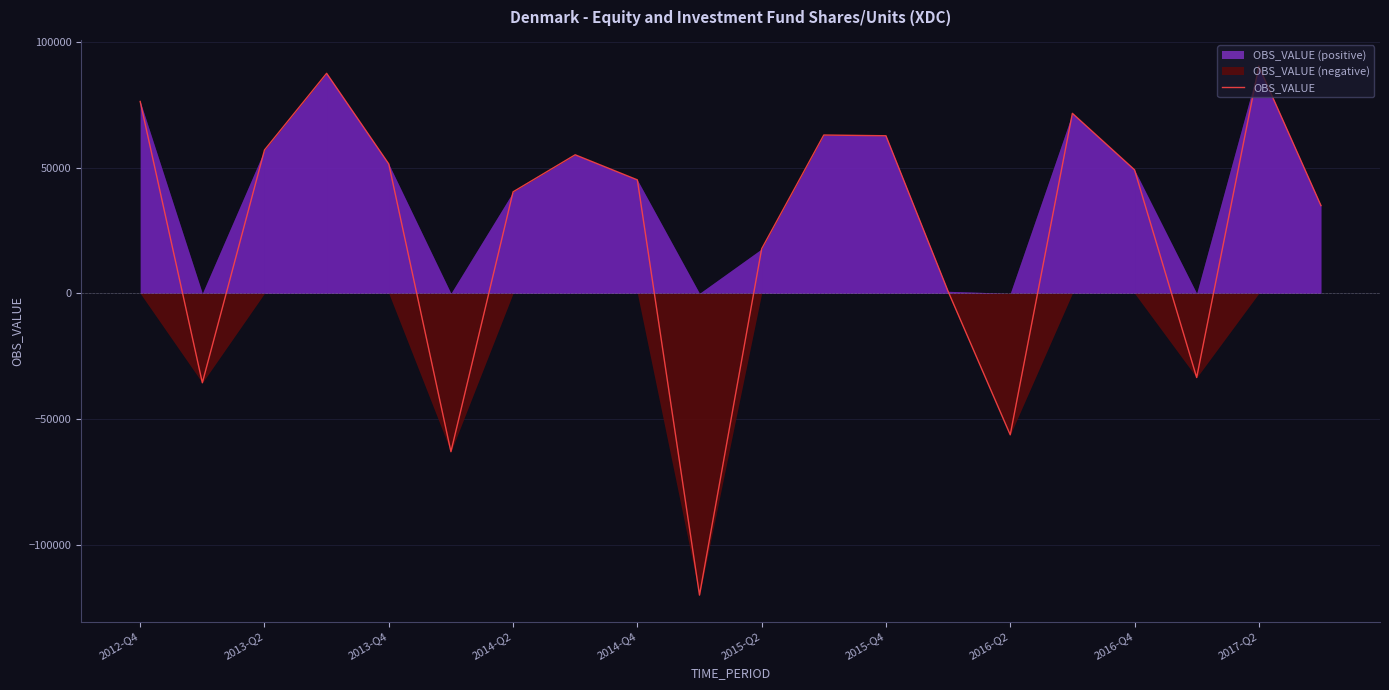

How many points are higher than both their immediate neighbors (excluding endpoints)?

5